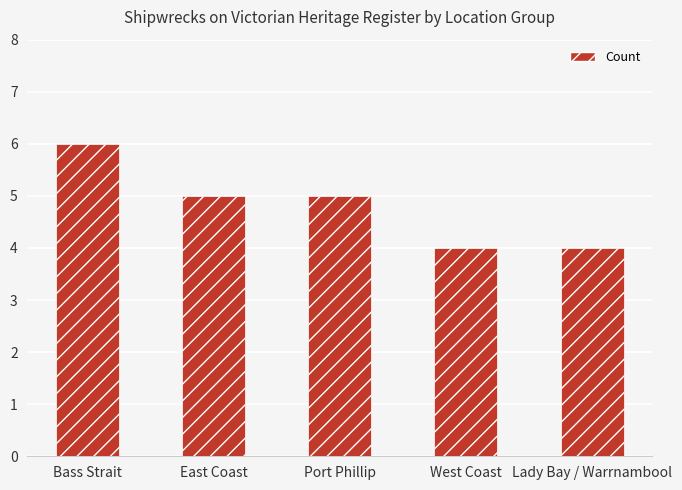

Reading right to left, transcribe all the data shown in this chart.

4	4	5	5	6